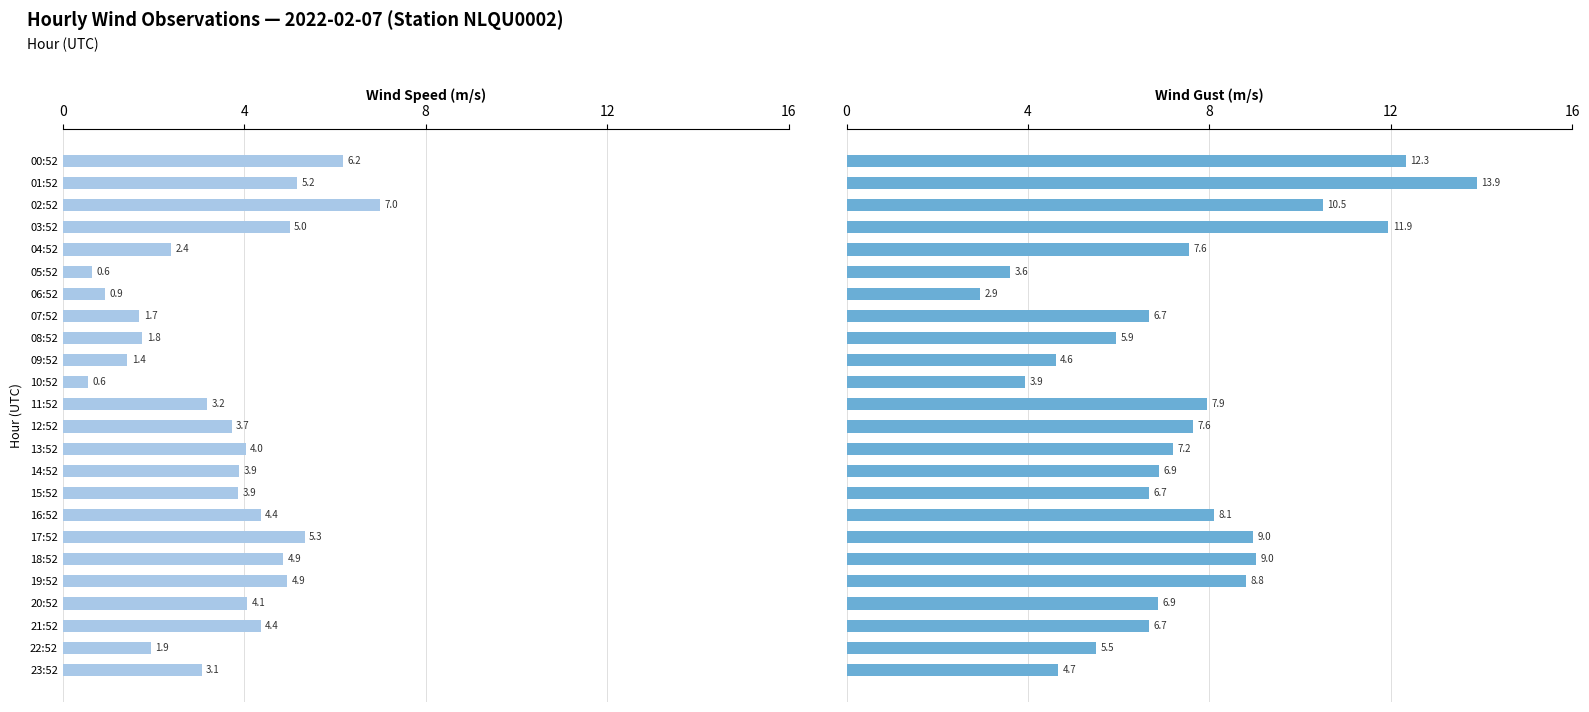

The value of WIND_SPEED_GUST at 13:52 is 7.2. True or false?

True